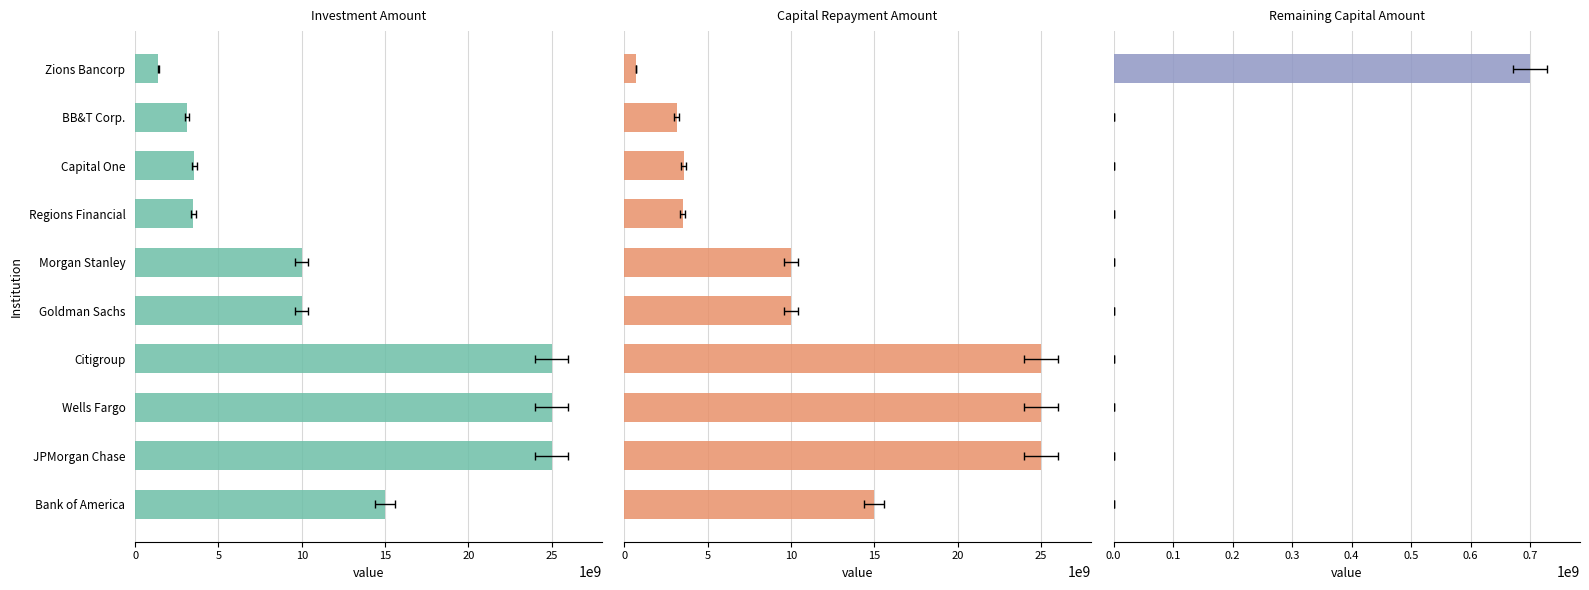

What is the total value across all series at Capital One?

7110398000